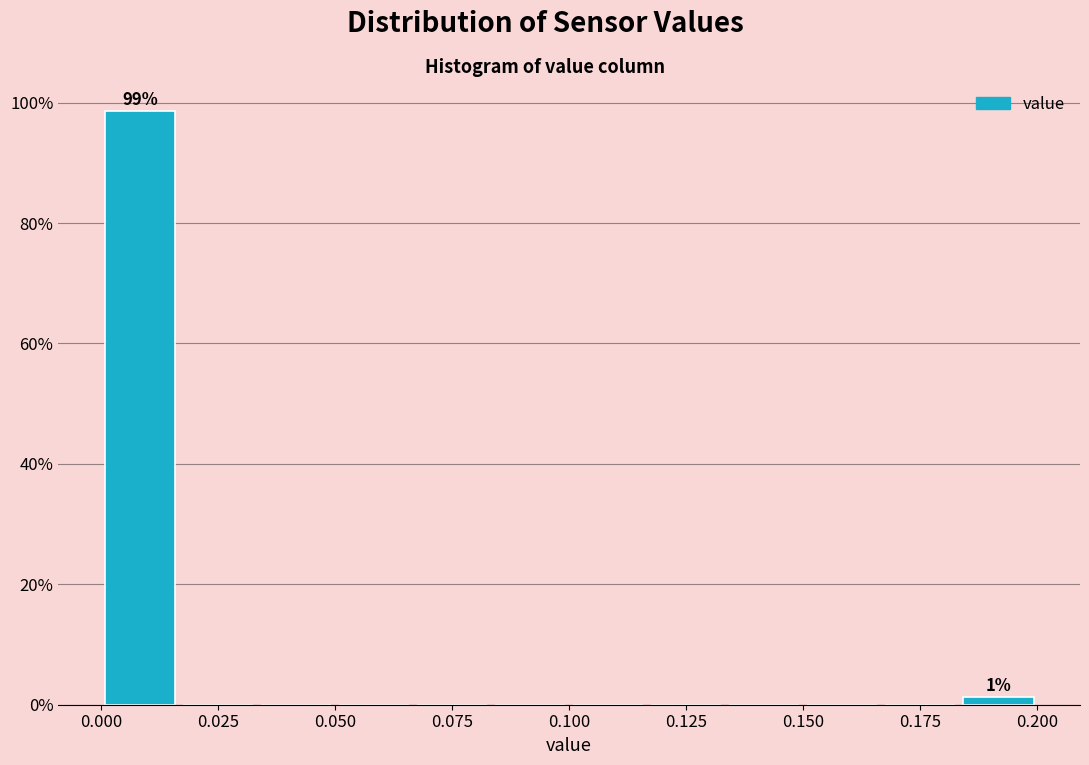

Around what value on the x-axis is the tallest bar? Give the approximate position of its centre, as read against the axis.

0.010